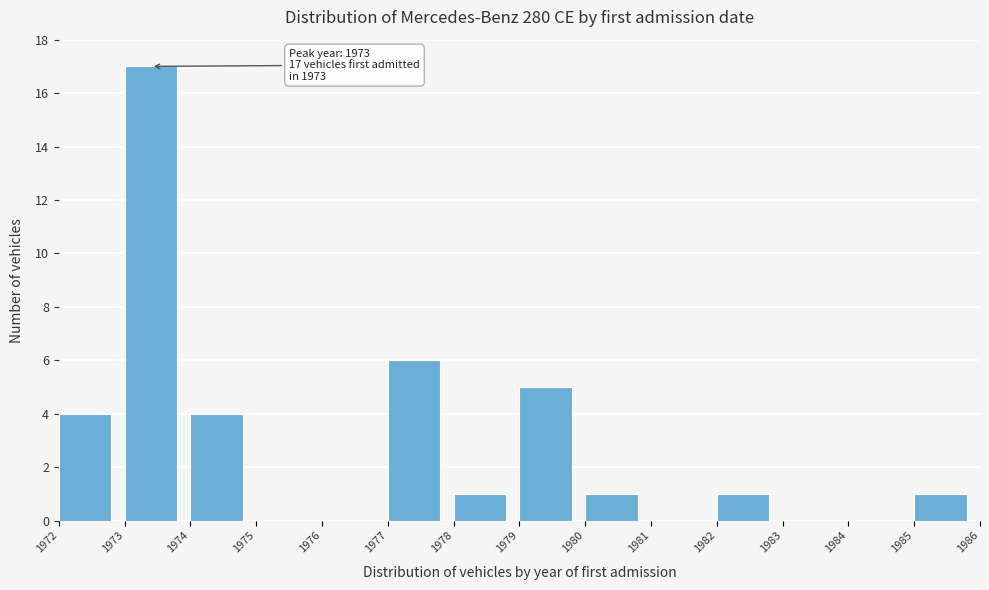

Which range on the x-axis has the tallest bar?

1973 to 1974